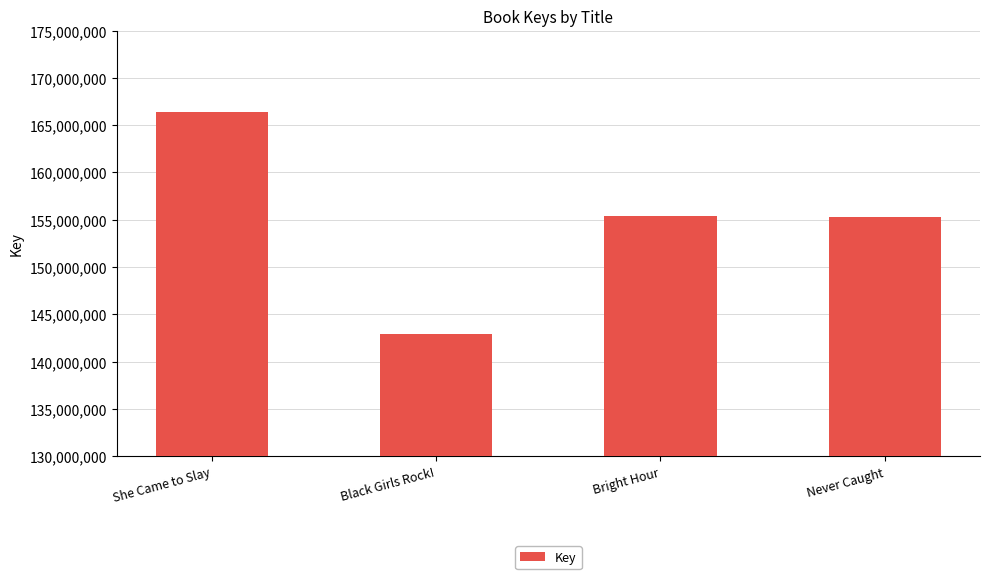

What is the label of the 4th bar from the left?

Never Caught